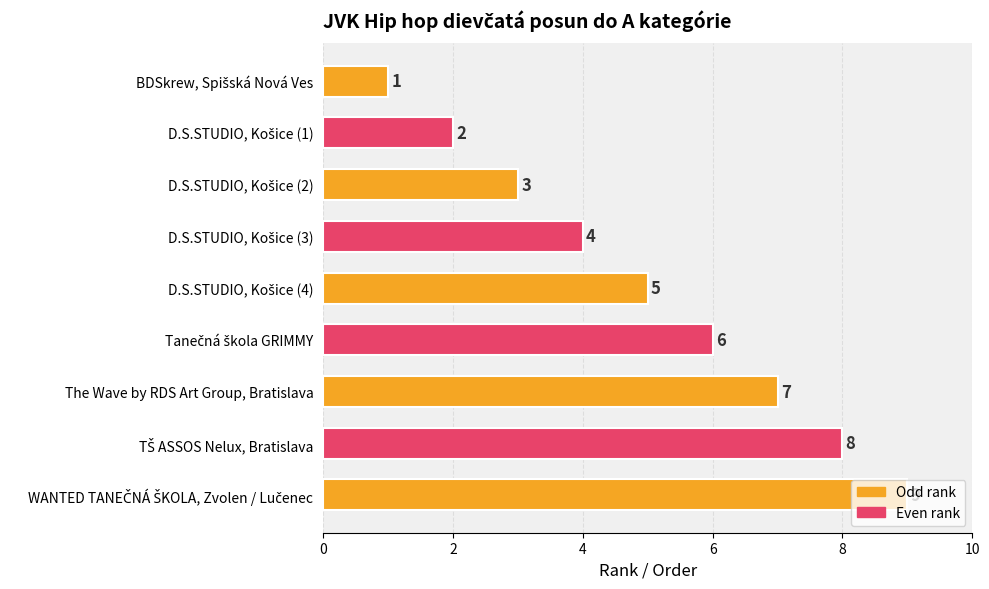

What is the maximum value shown in the chart?

9